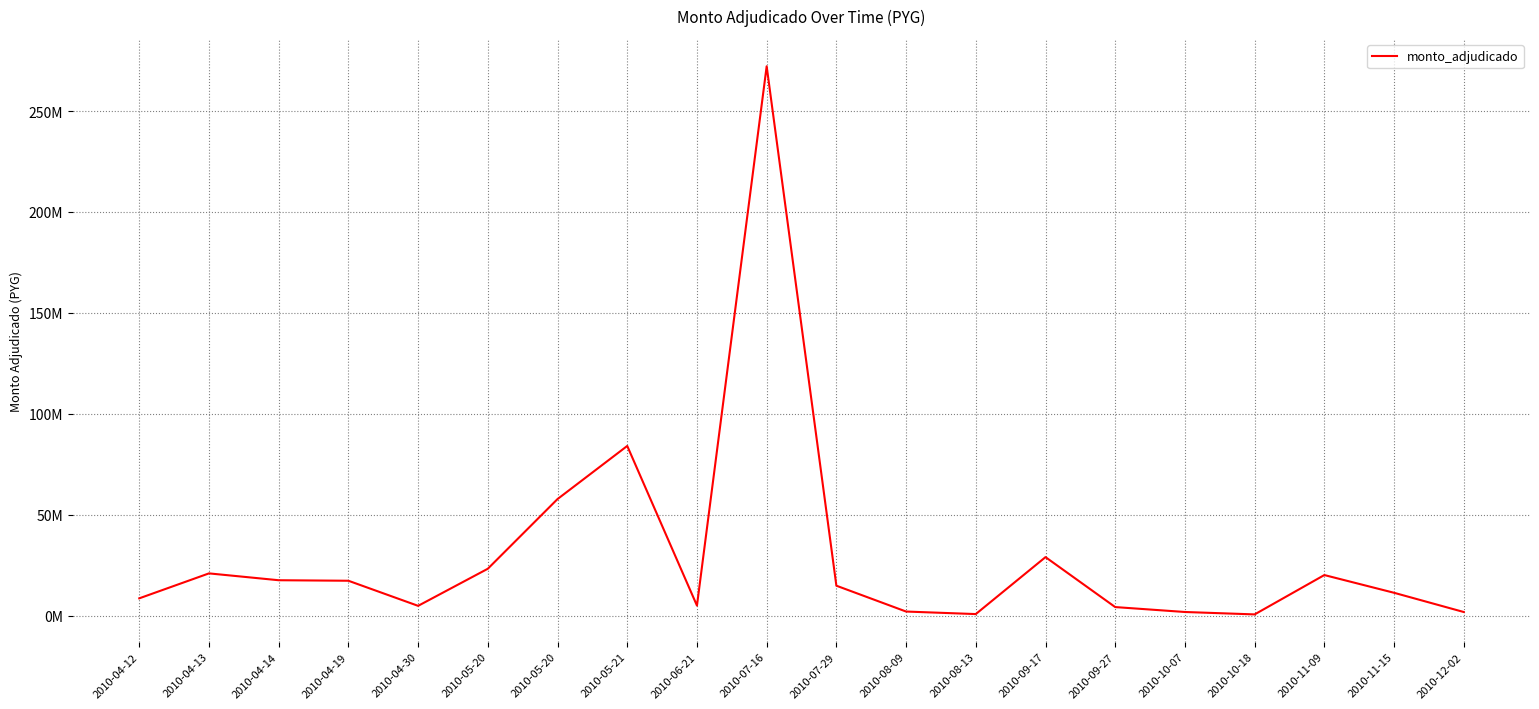

Reading left to right, what are all the values shown in this chart?

2010-04-12=8648000	2010-04-13=21004436	2010-04-14=17612800	2010-04-19=17356895	2010-04-30=4928490	2010-05-20=23302658	2010-05-20=57819555	2010-05-21=84123166	2010-06-21=5052690	2010-07-16=272160985	2010-07-29=14904458	2010-08-09=2105400	2010-08-13=851500	2010-09-17=29058665	2010-09-27=4318700	2010-10-07=1882000	2010-10-18=686820	2010-11-09=20178500	2010-11-15=11395030	2010-12-02=1871310